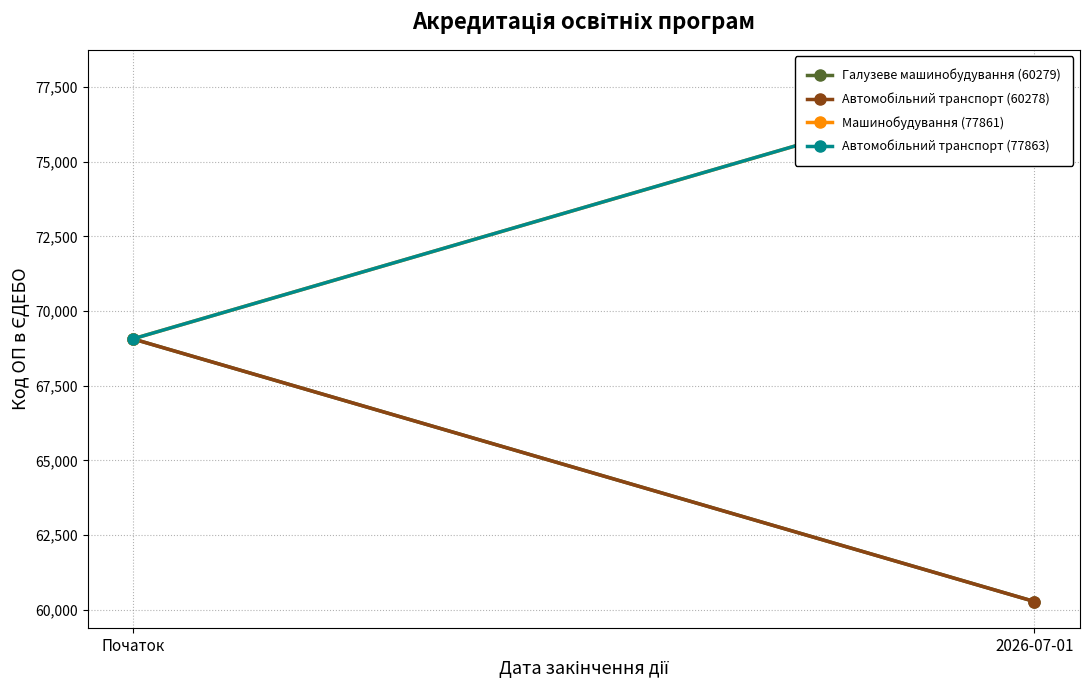

How many lines are shown in the chart?

4